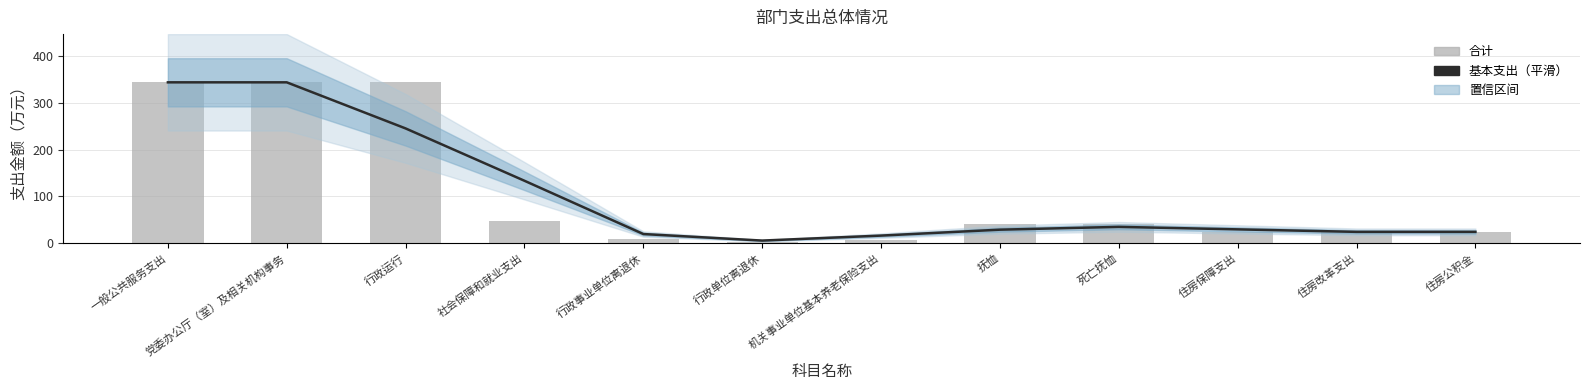

Does the chart contain any negative values?

No